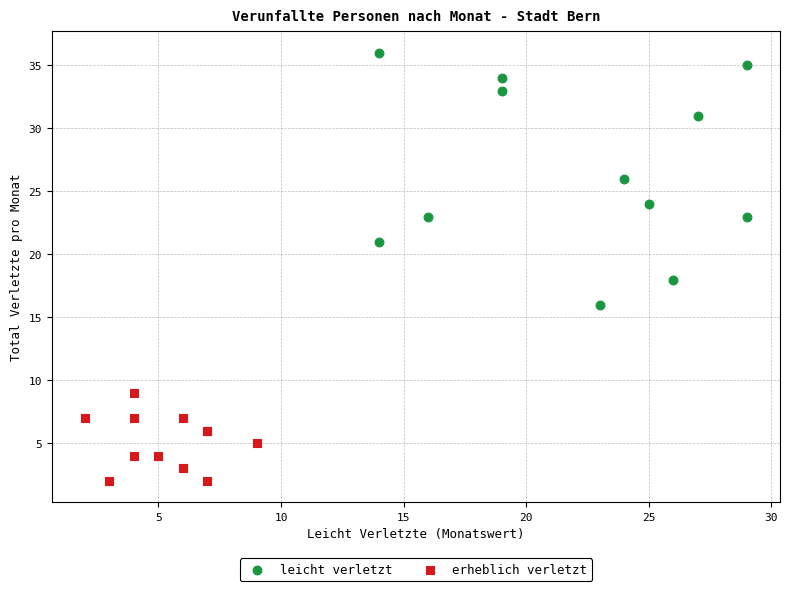

Which series contains the highest Y value?

leicht verletzt